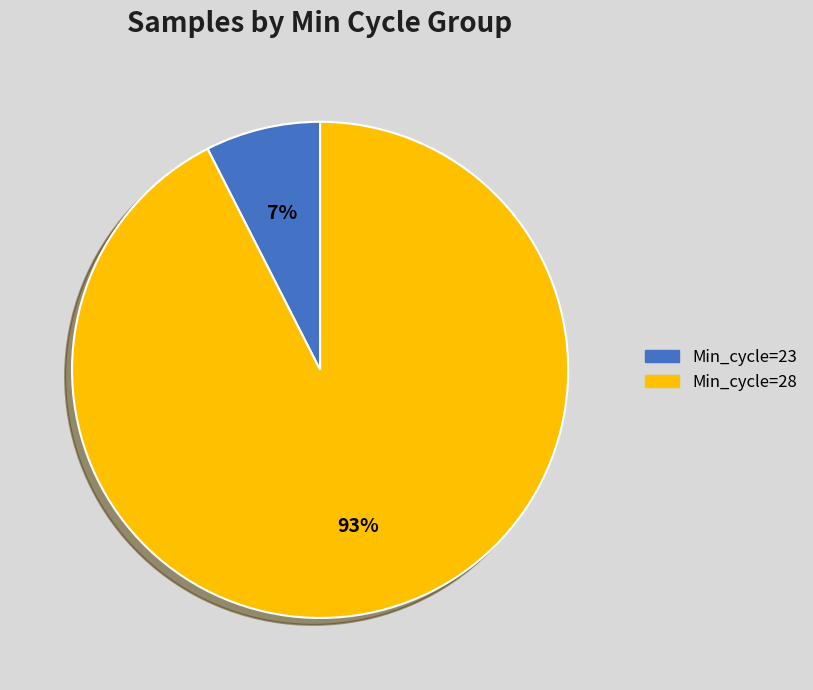

To the nearest percent, what portion does Min_cycle=28 represent?

93%